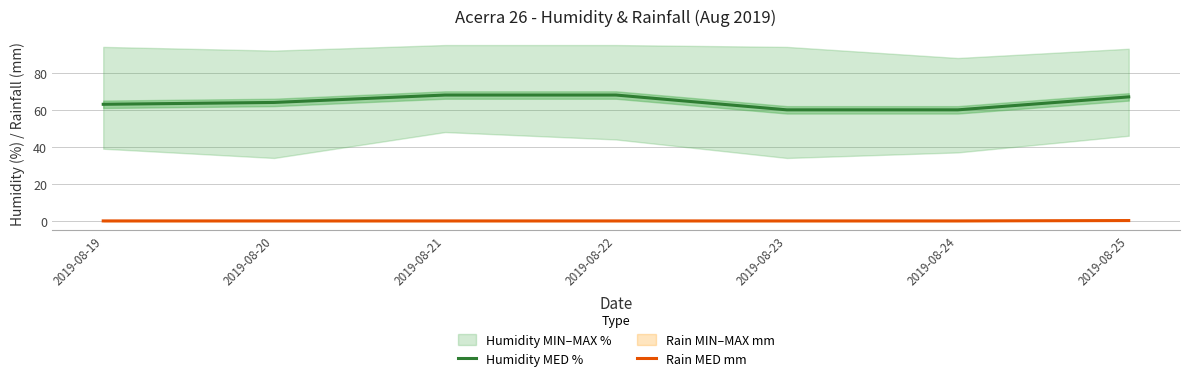

True or false: Humidity MED % and Rain MED mm cross at least once.

False